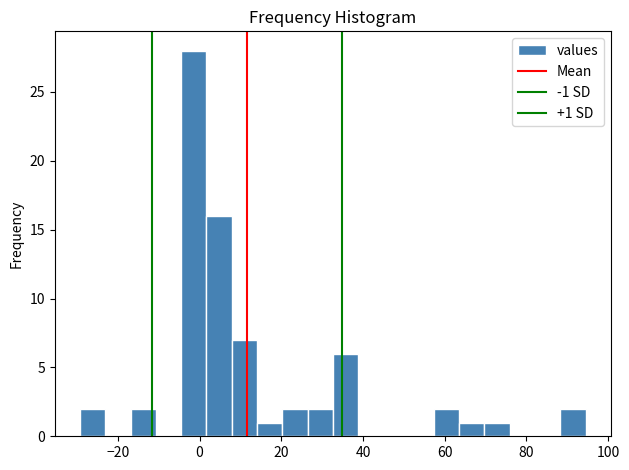

Read against the x-axis, roughly where is the centre of the tallest bar?

-2